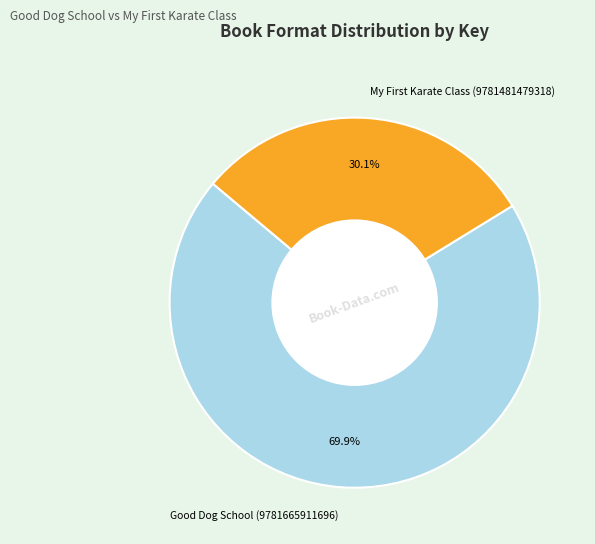

Count the number of slices in the pie.

2